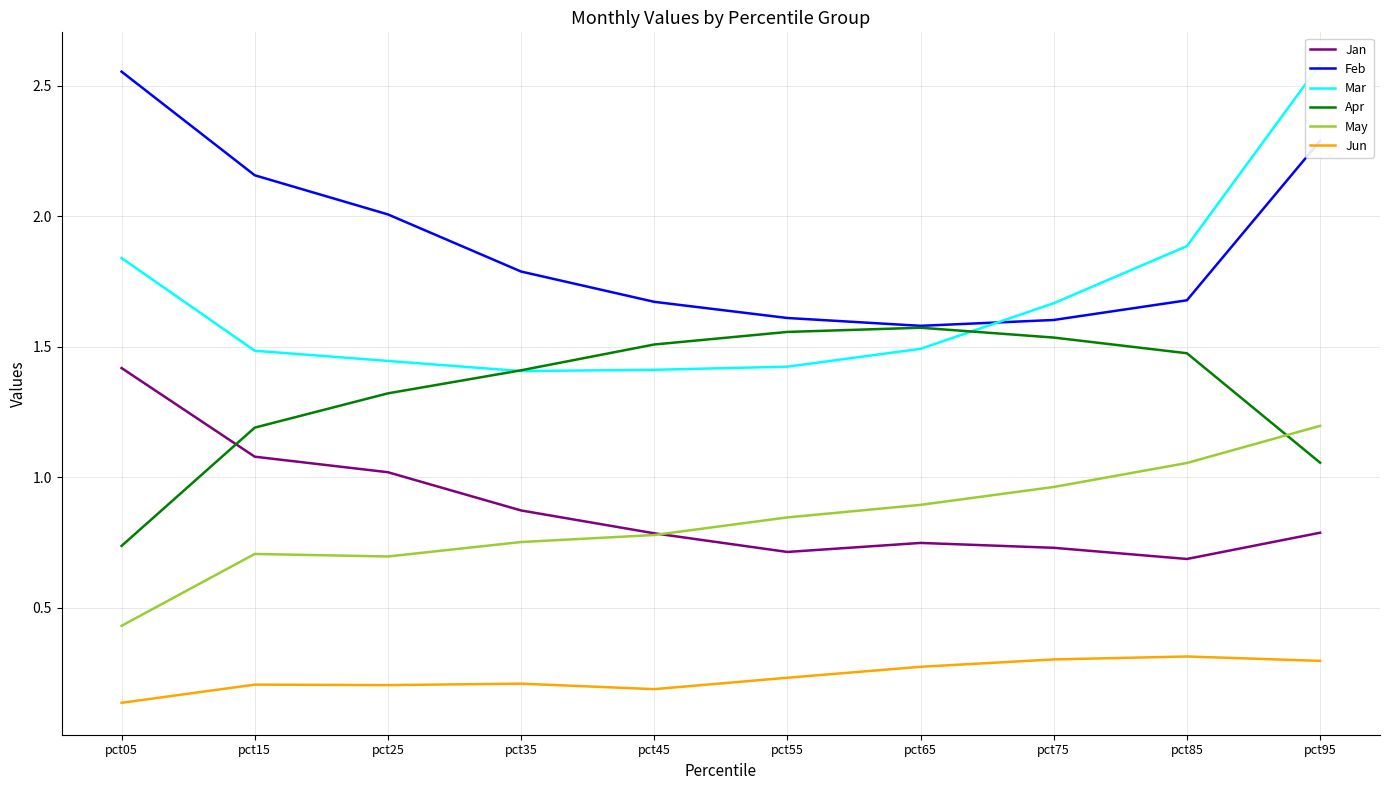

Reading right to left, extract all data points from this chart.

Jan: 0.8	0.7	0.7	0.7	0.7	0.8	0.9	1.0	1.1	1.4
Feb: 2.3	1.7	1.6	1.6	1.6	1.7	1.8	2.0	2.2	2.6
Mar: 2.6	1.9	1.7	1.5	1.4	1.4	1.4	1.4	1.5	1.8
Apr: 1.1	1.5	1.5	1.6	1.6	1.5	1.4	1.3	1.2	0.7
May: 1.2	1.1	1.0	0.9	0.8	0.8	0.8	0.7	0.7	0.4
Jun: 0.3	0.3	0.3	0.3	0.2	0.2	0.2	0.2	0.2	0.1